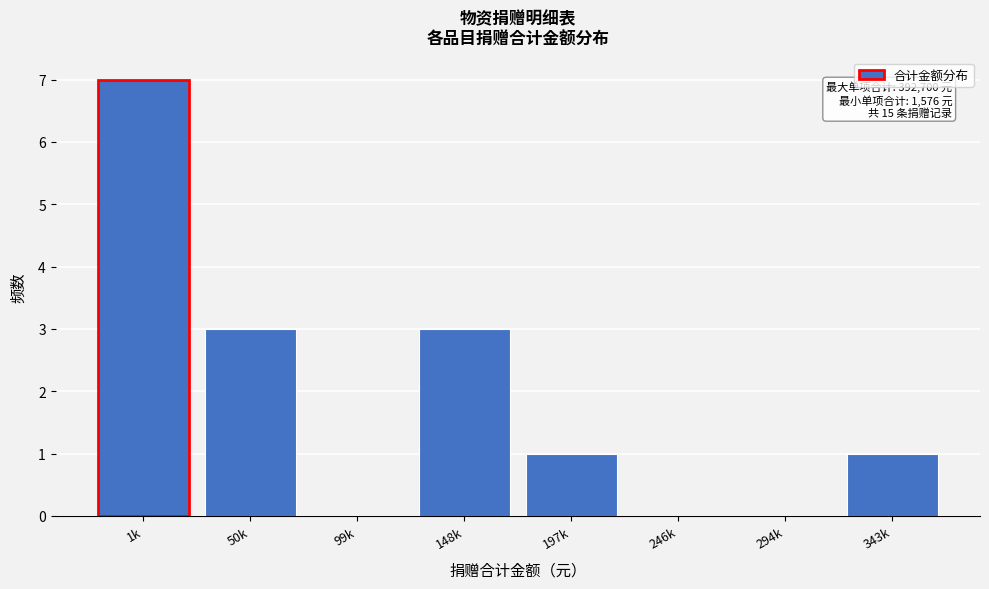

Reading left to right, transcribe all the data shown in this chart.

1k=7	50k=3	99k=0	148k=3	197k=1	246k=0	294k=0	343k=1